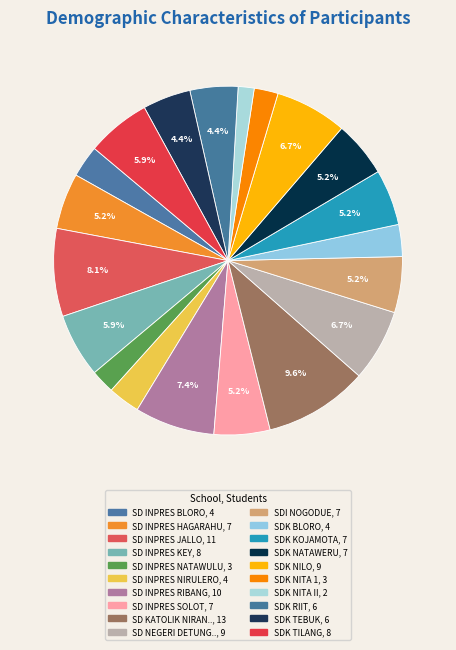

How many slices are in this pie chart?

20